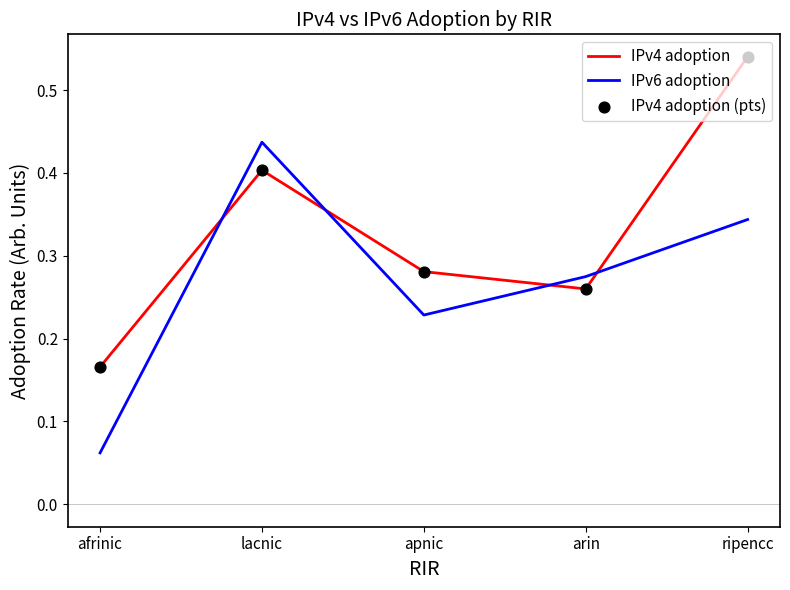

Which series changed the most between afrinic and ripencc?

IPv4 adoption